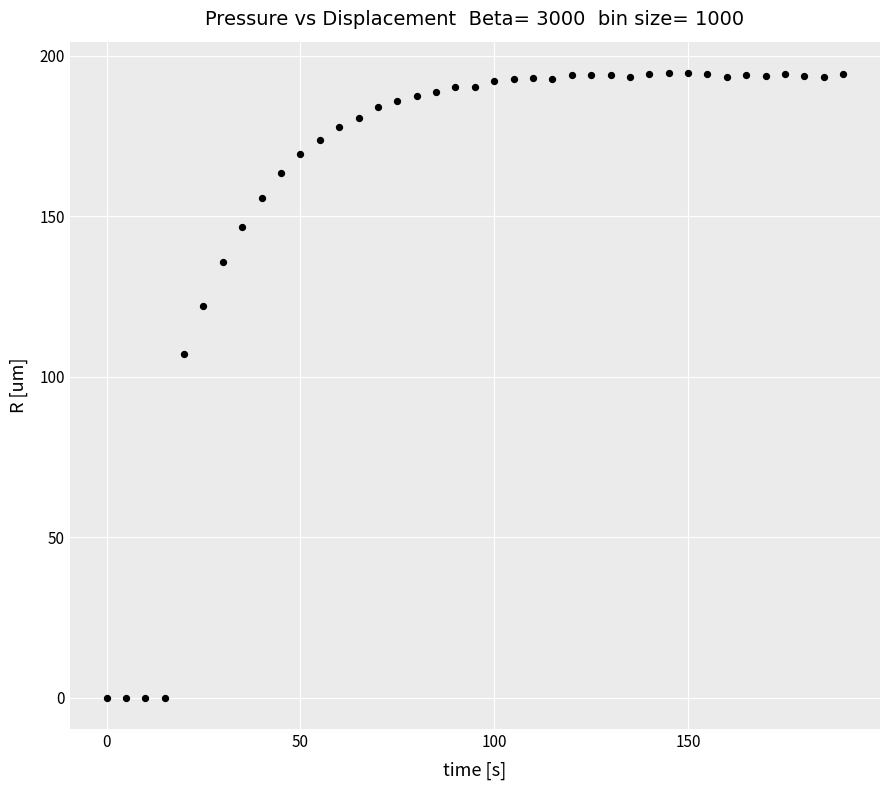

What Y value in the scatter plot is closest to 97?

107.1